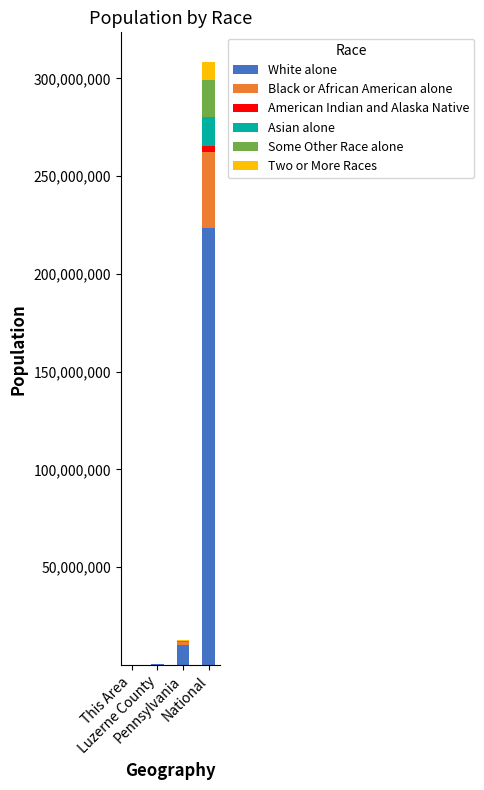

What is the highest value of the White alone series?

223553265